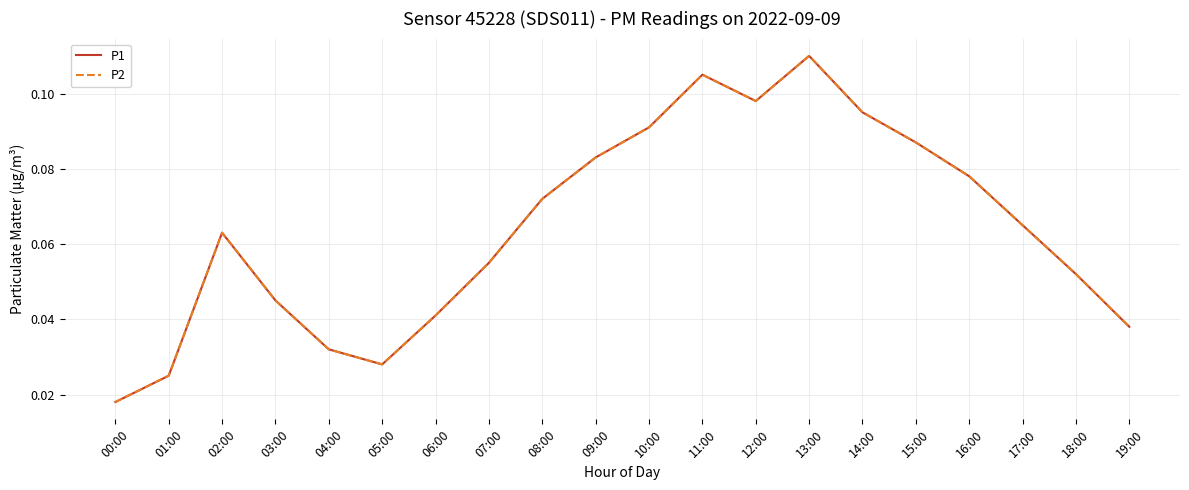

Rank the series by their maximum value, from lowest to highest.

P1, P2